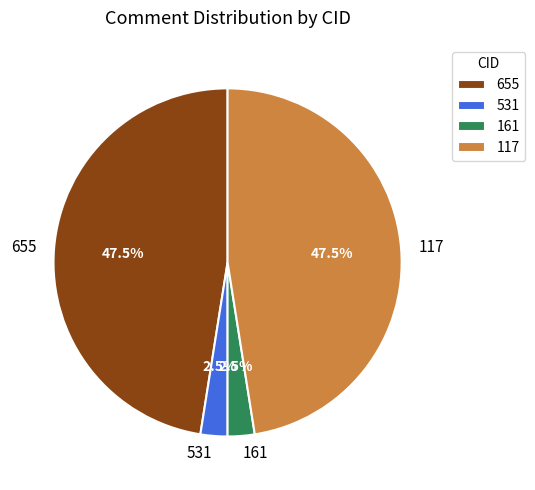

The 655 slice represents 35% of the pie. True or false?

False